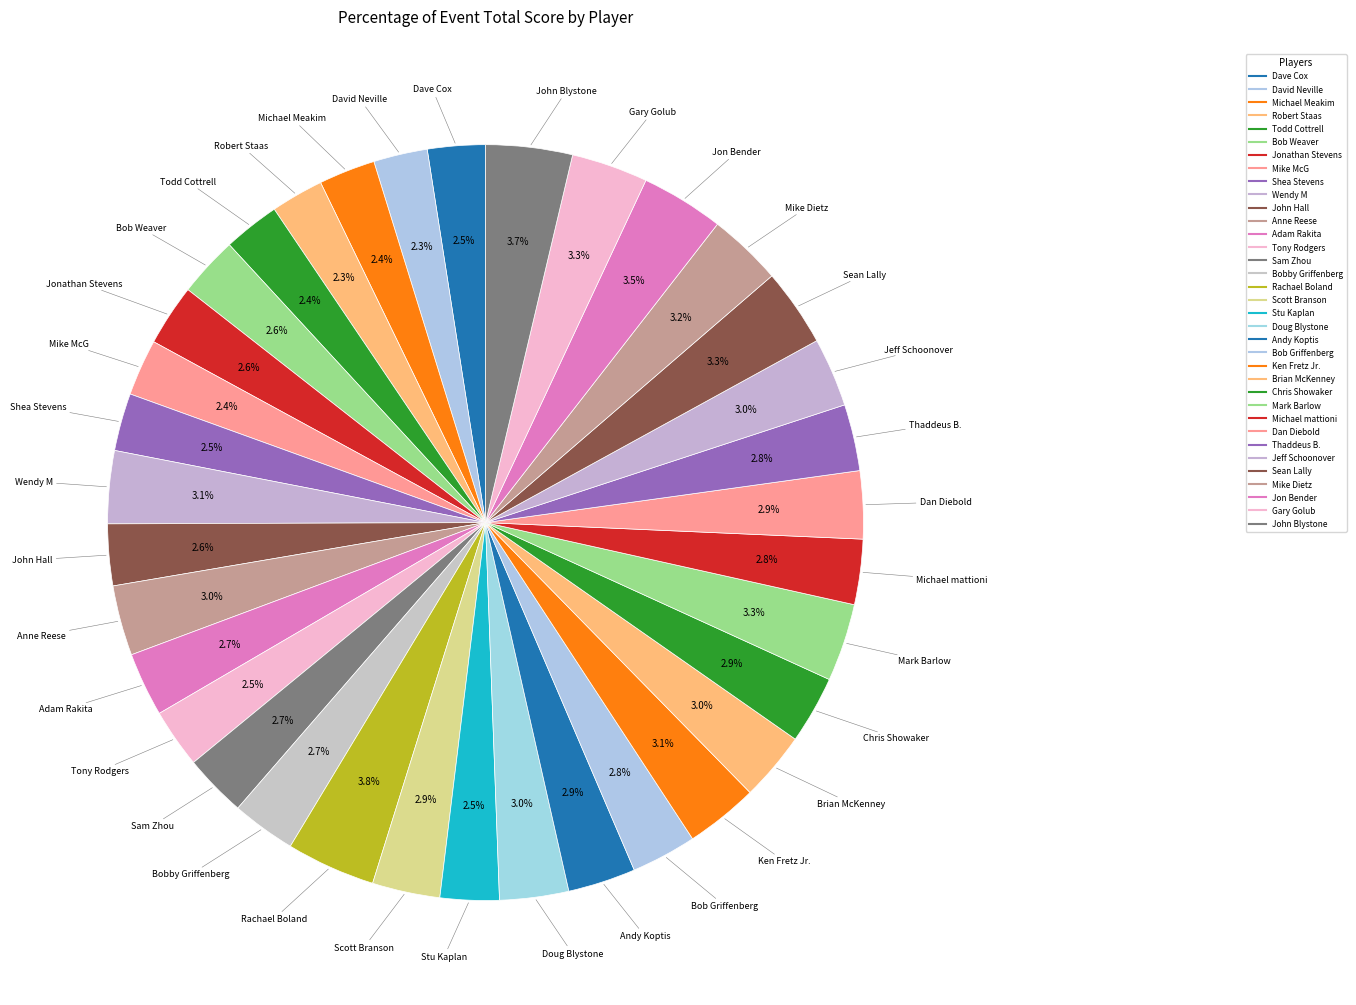

Does any single category account for the majority?

No